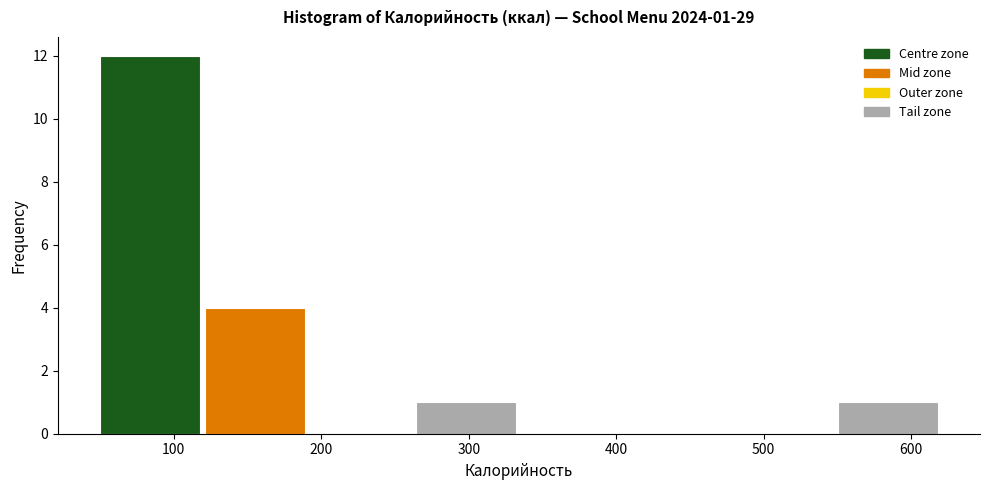

Over which range of the x-axis is the bar tallest?

50 to 120